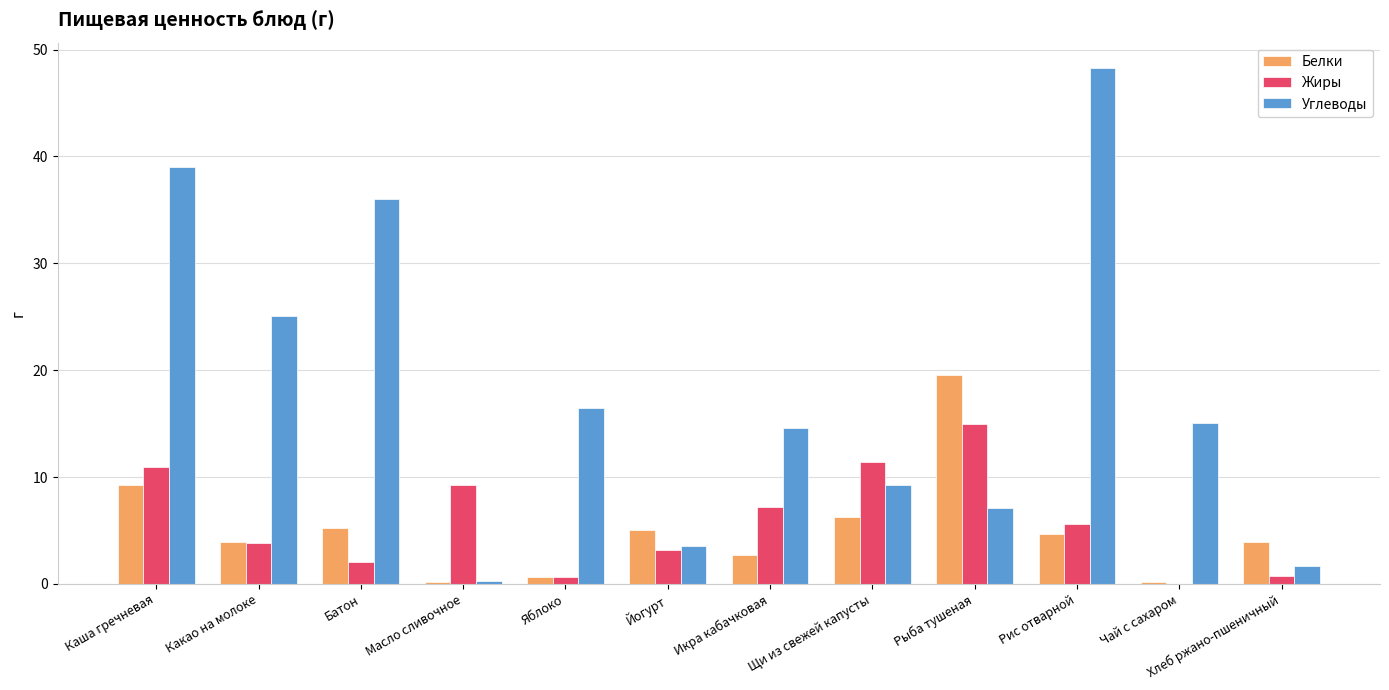

How many groups of bars are there?

12